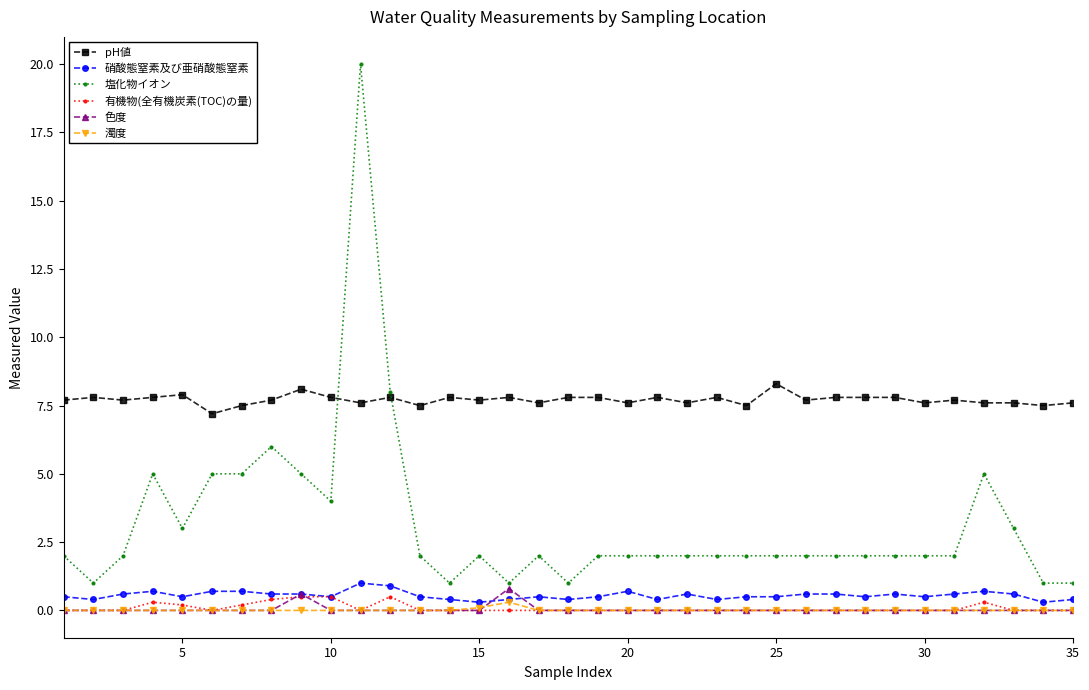

Which series has the largest range (max minus min)?

塩化物イオン